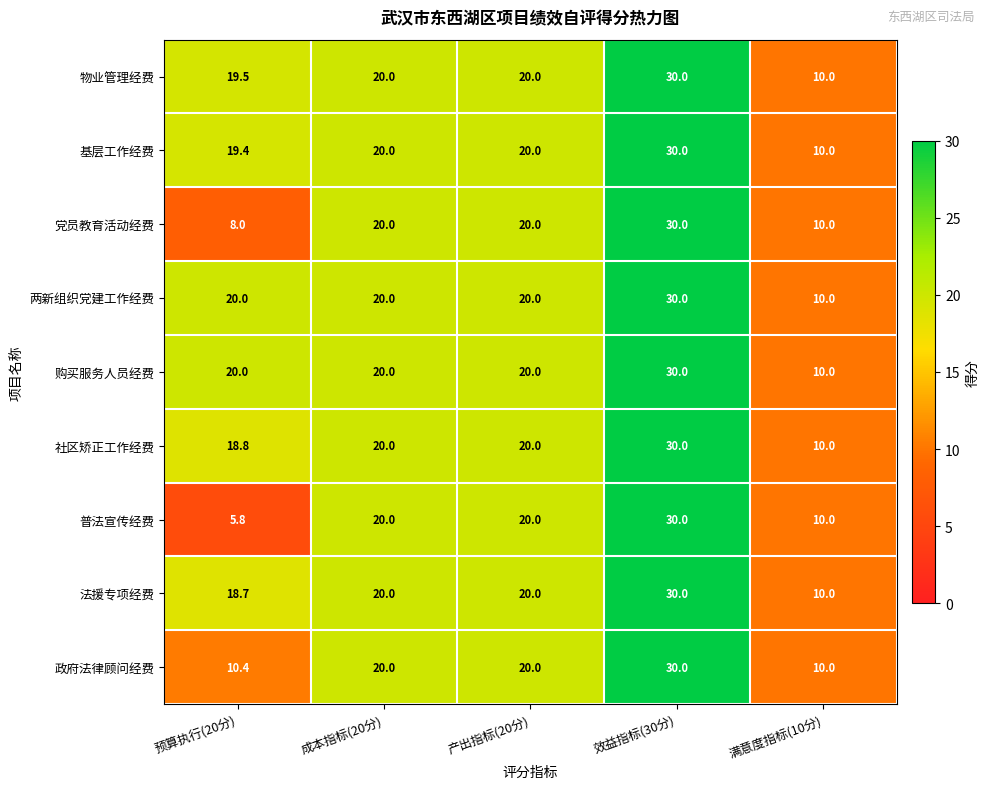

At how many categories does at least one series exceed 11?

4